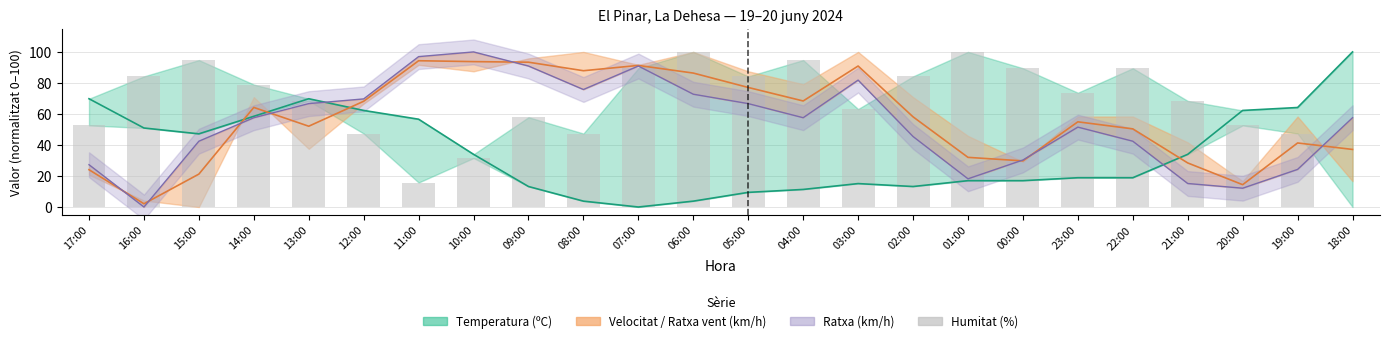

At which category does the chart reach its peak across all series?

06:00